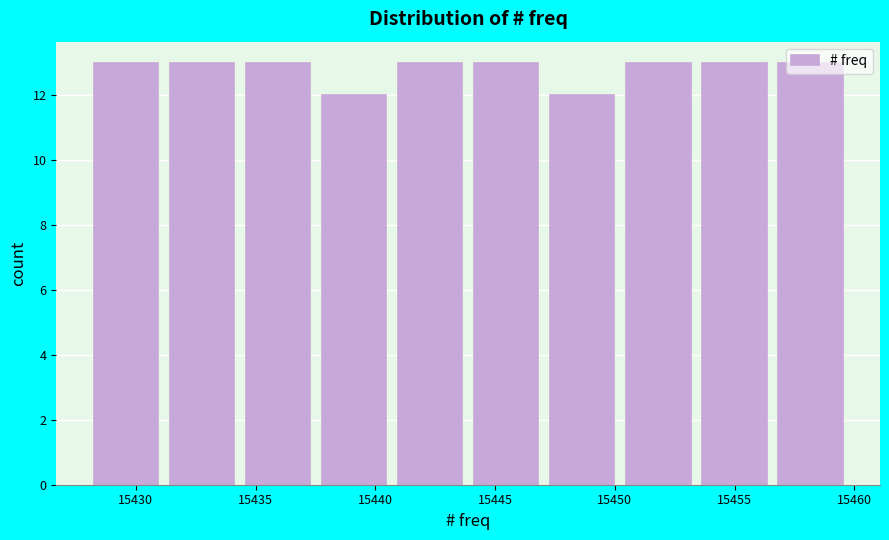

What is the height of the bar covering 15437.5 to 15440.5 on the x-axis? Neither the bar edges nor the heights are printed on the chart, so give them approximately, as read against the axes.

12